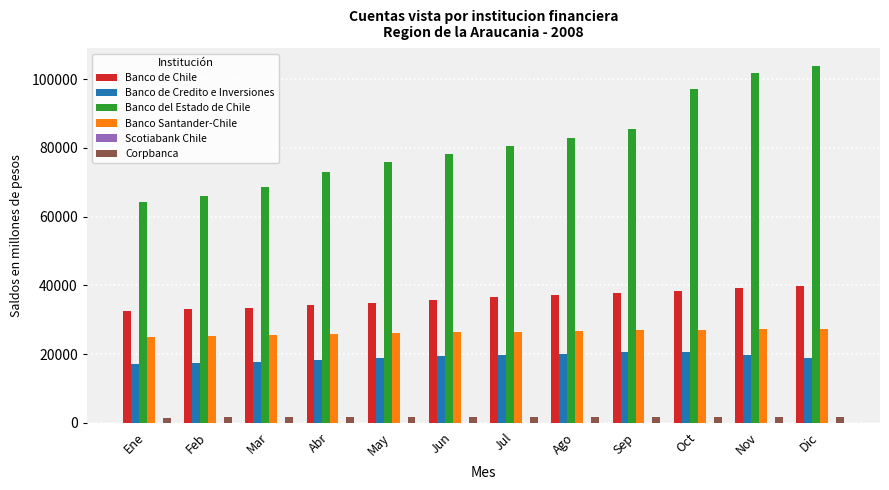

The value of Banco de Chile at Jun is 35868. True or false?

True